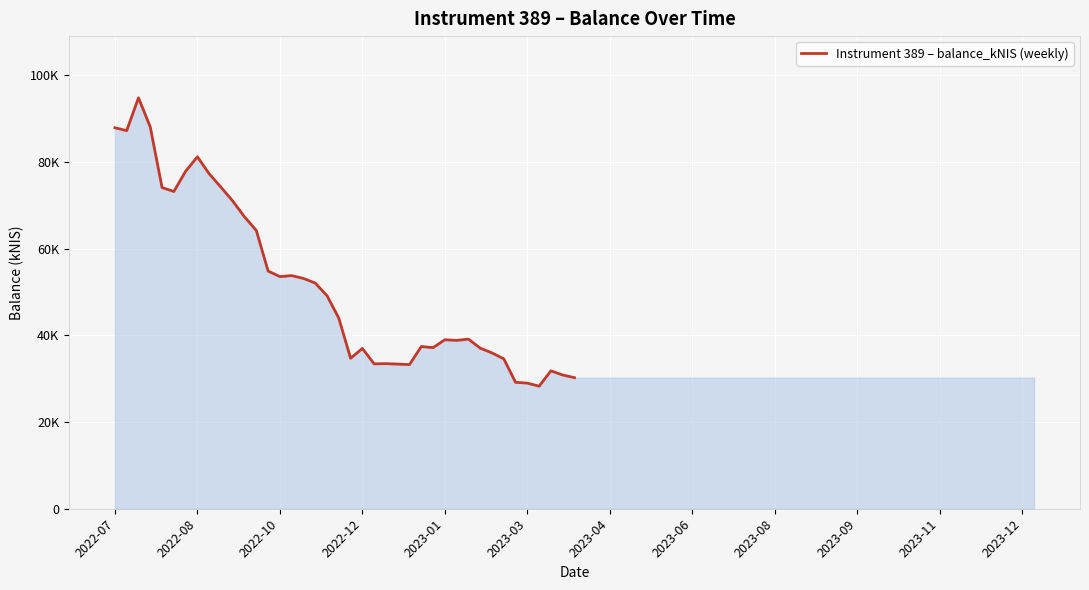

How many interior local peaks (higher than both neighbors) does the data have?

9